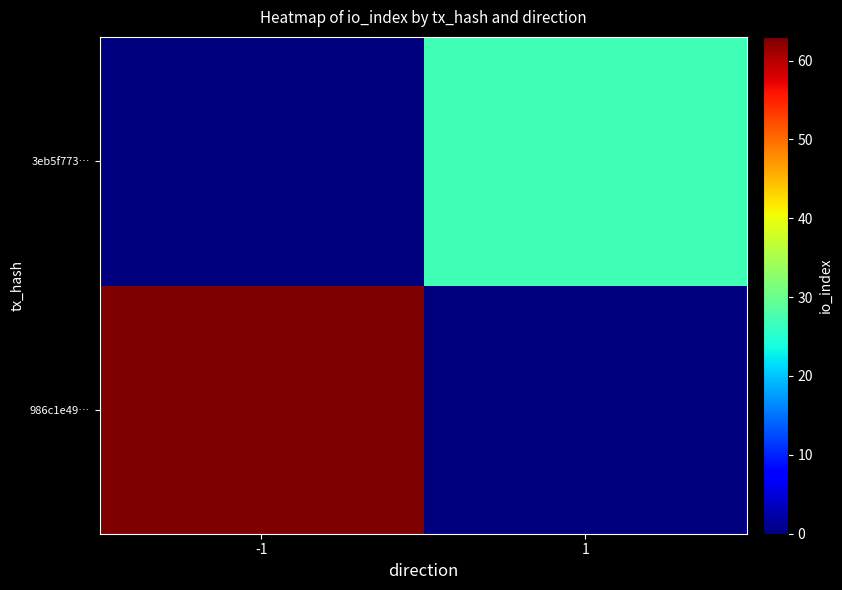

How many distinct data groups are displayed?

2